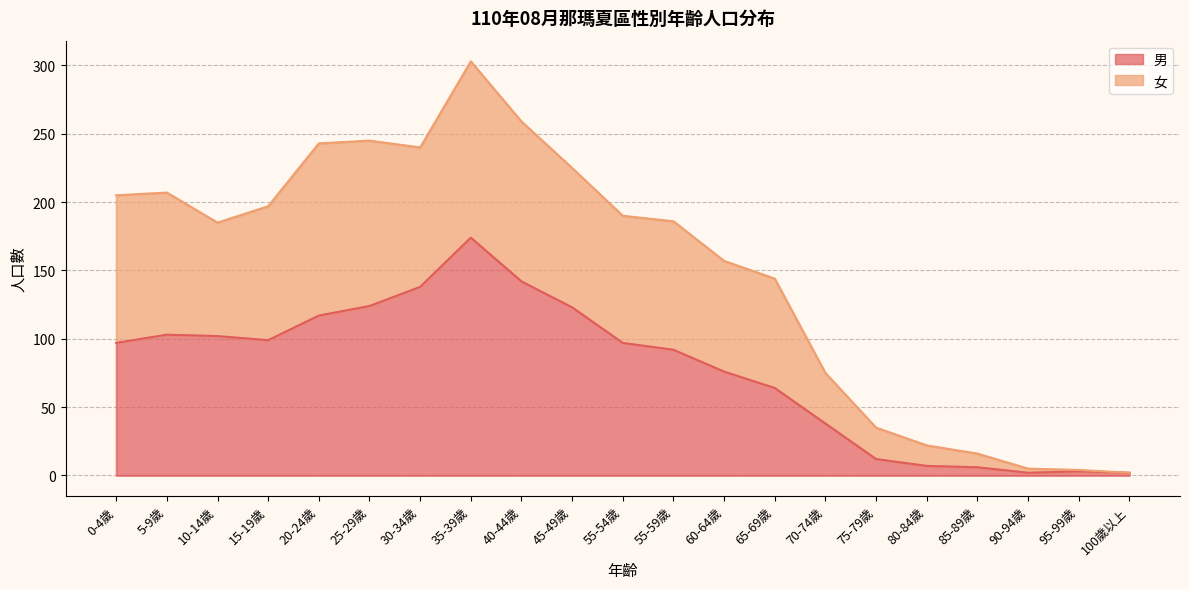

What position from the left is 25-29歲?

6